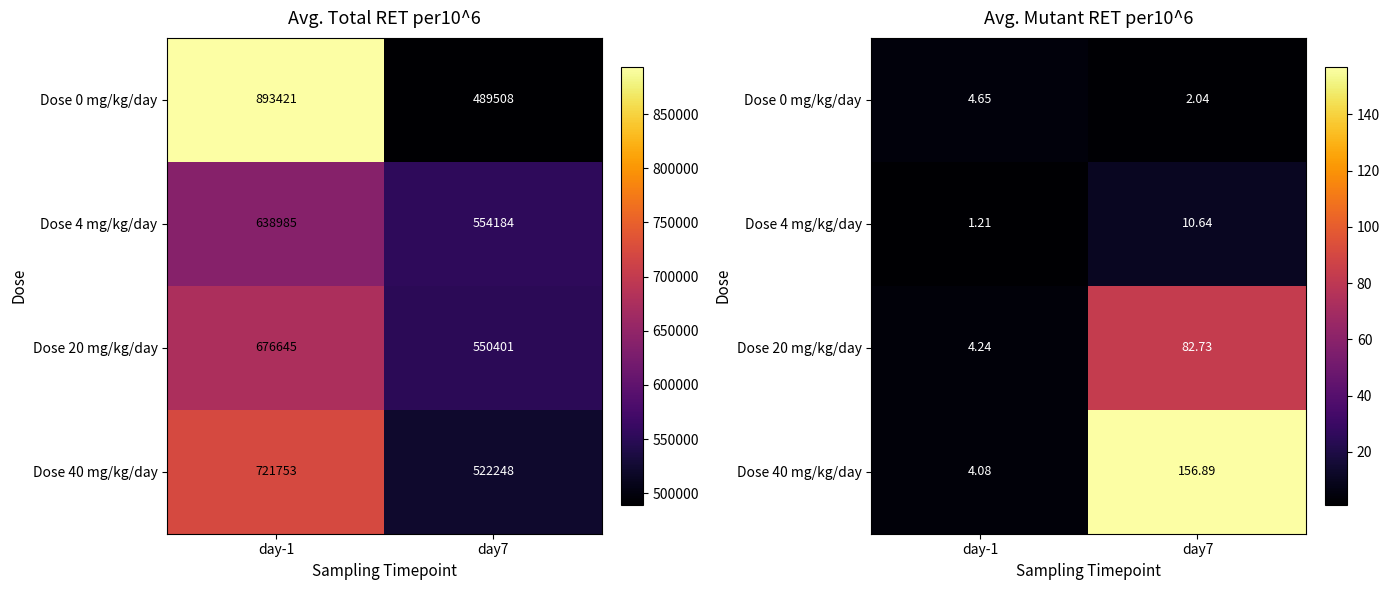

List the labels in order of Dose 0 mg/kg/day value, smallest first.

day7, day-1